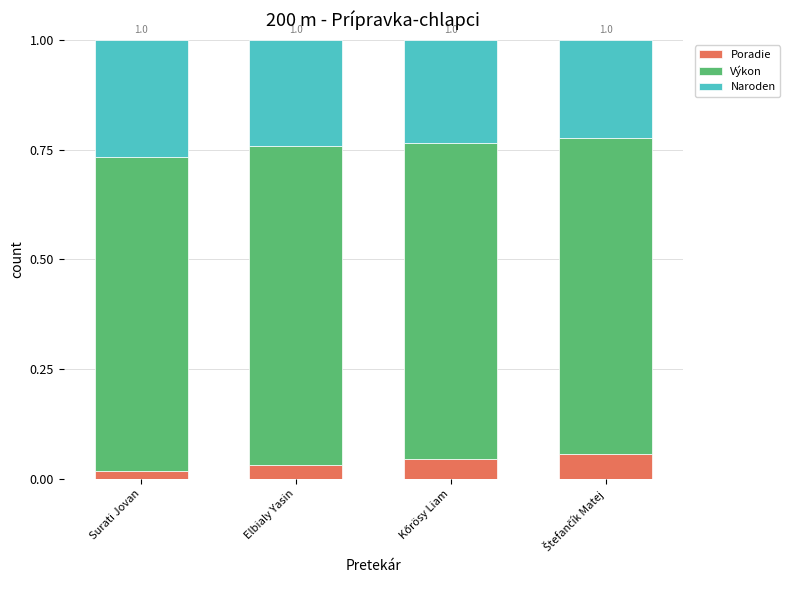

How many data points does each series have?

4